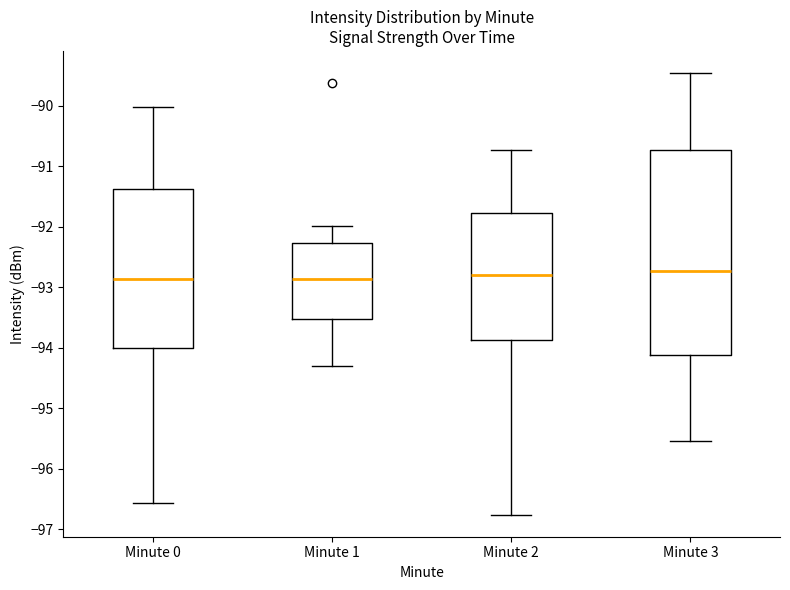

Which box is the tallest, from its lower edge to its upper edge?

Minute 3